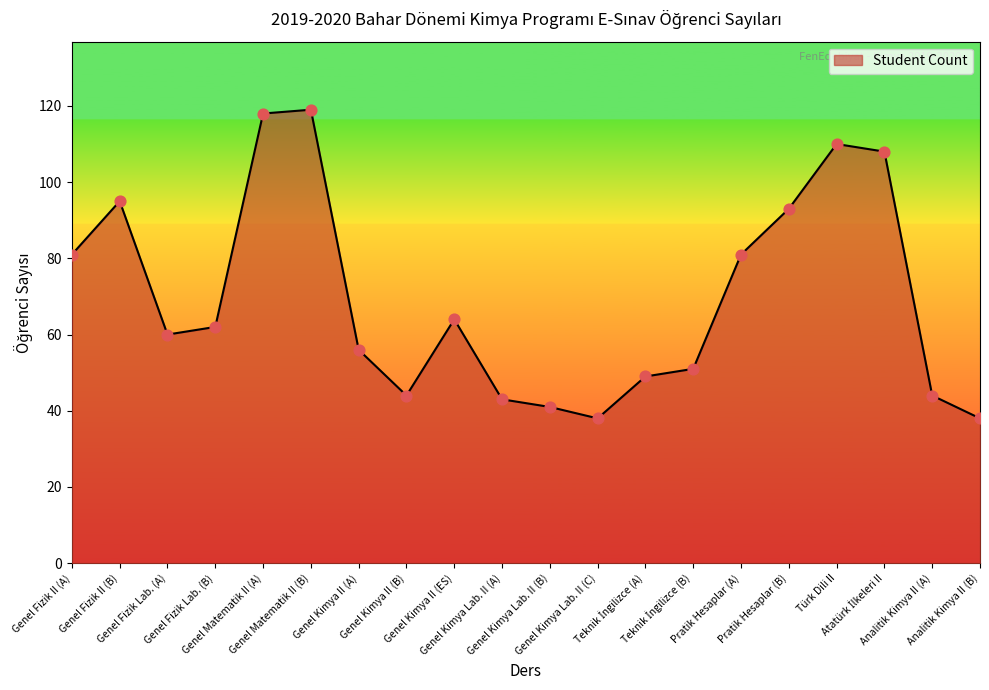

What is the change in value from Genel Matematik II (B) to Genel Kimya II (B)?

-75